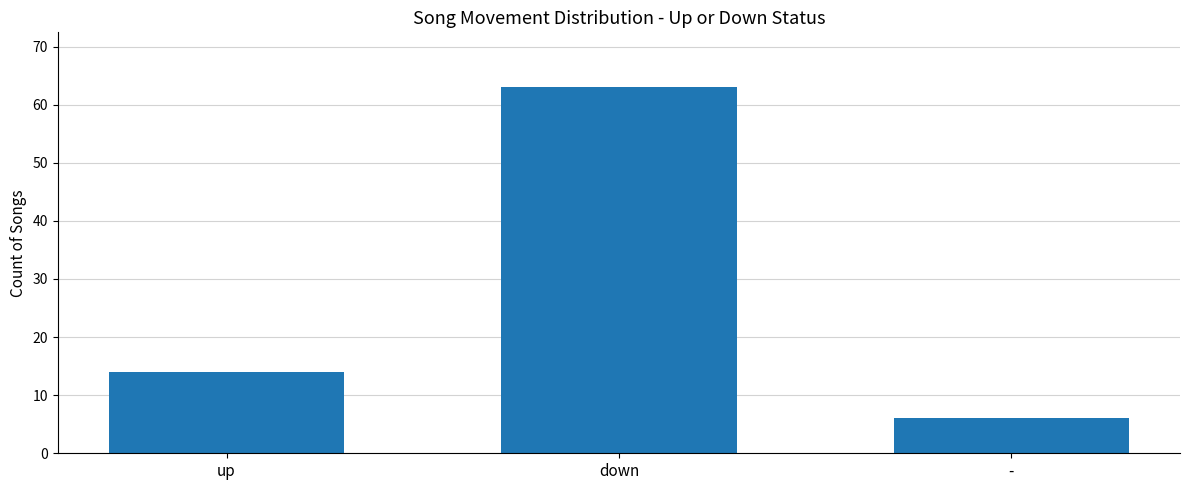

Reading left to right, list all the values displayed in this chart.

up=14	down=63	-=6